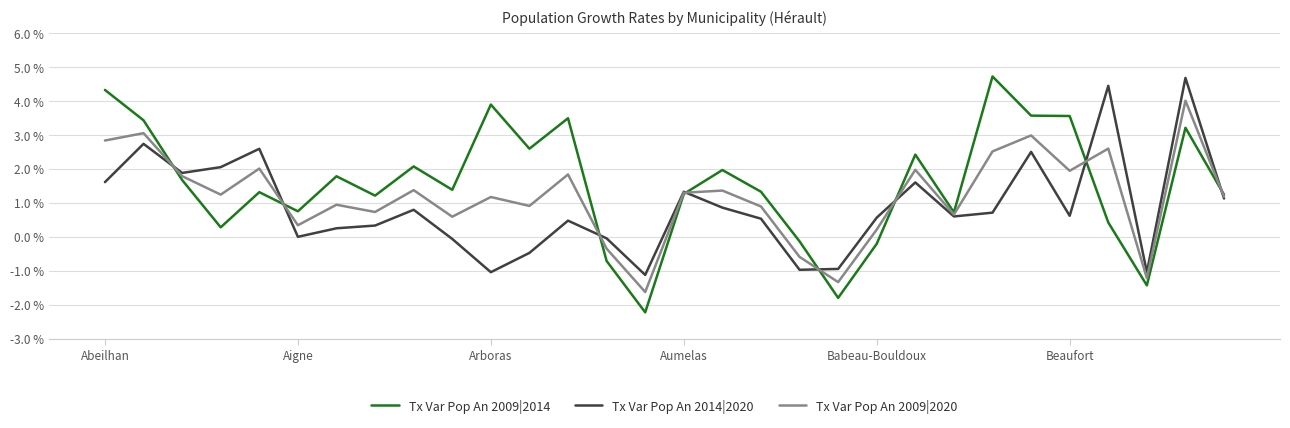

What is the lowest value of the Tx Var Pop An 2014|2020 series?

-1.1